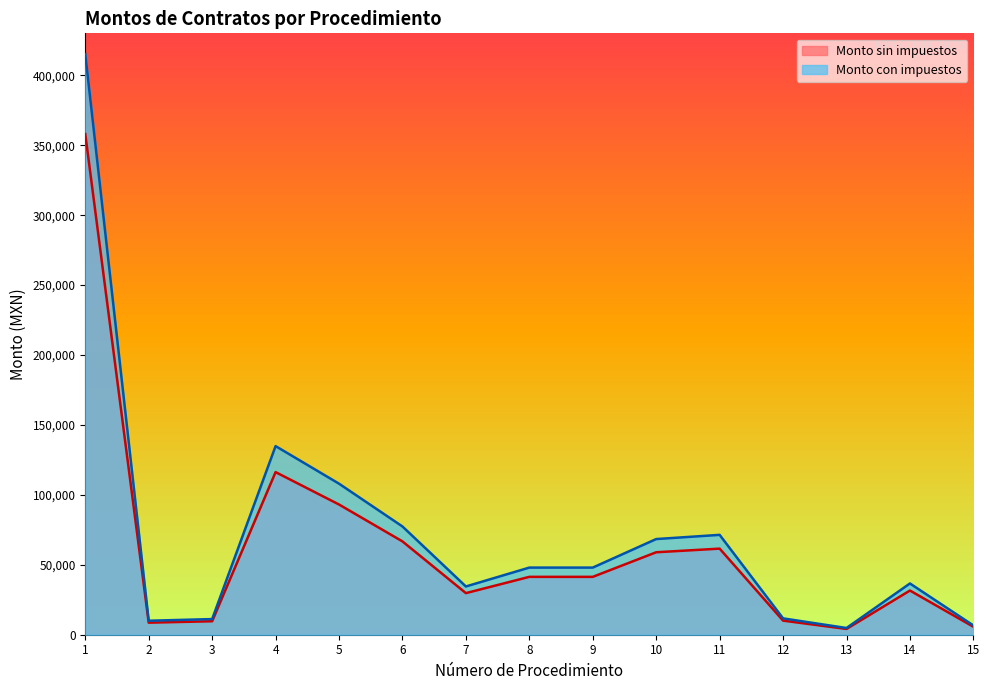

Which series has the widest spread of values?

Monto con impuestos